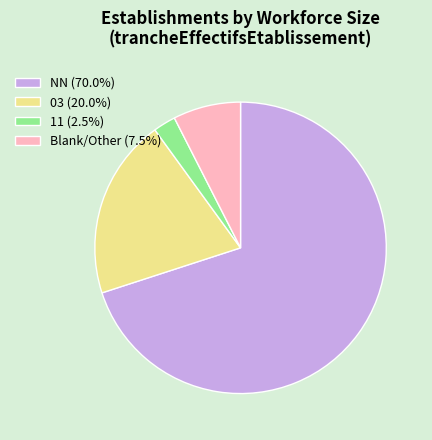

Does NN (70.0%) account for over 50% of the chart?

Yes